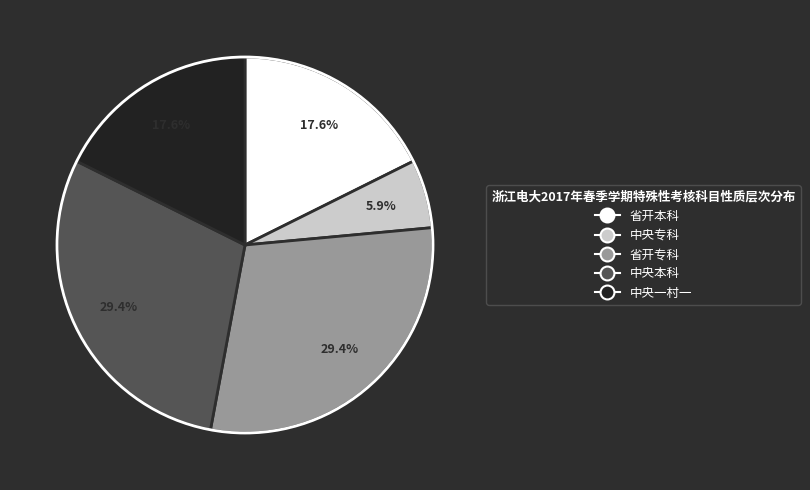

To the nearest percent, what is the difference between the largest and smallest slice percentages?

24%